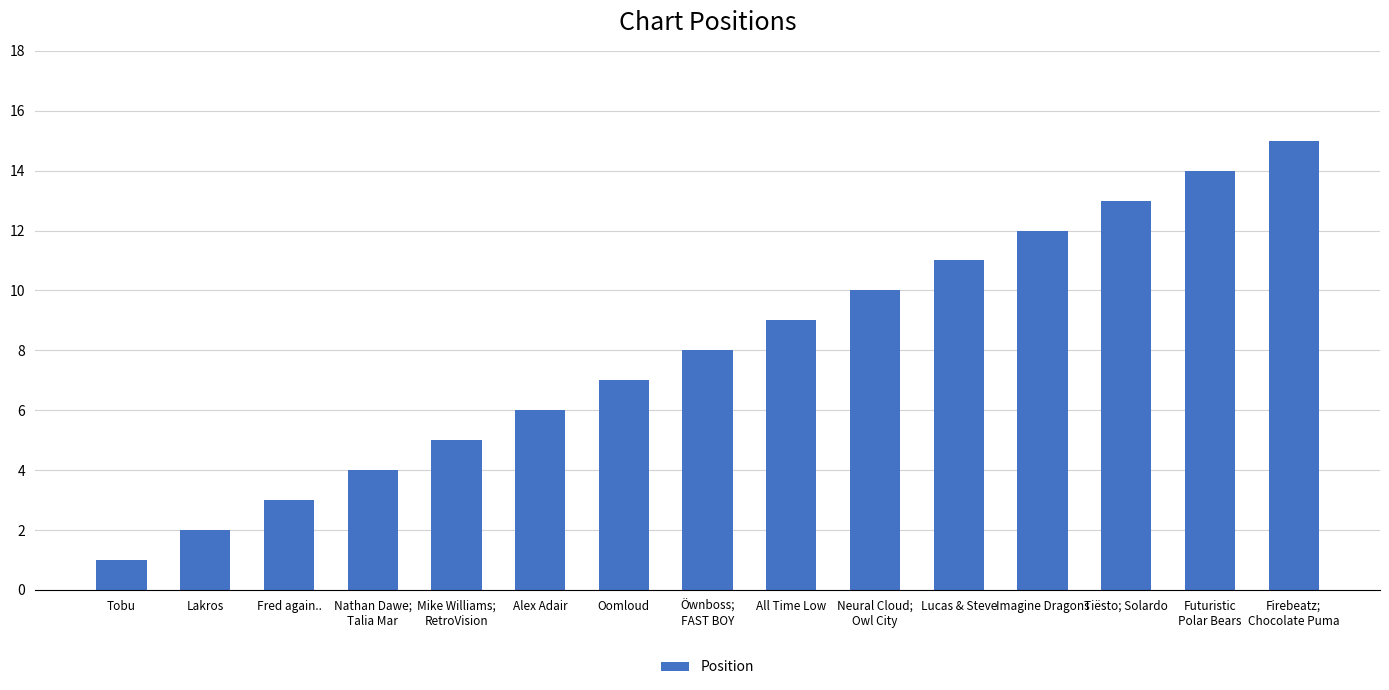

Between Öwnboss;
FAST BOY and Mike Williams;
RetroVision, which is larger?

Öwnboss;
FAST BOY